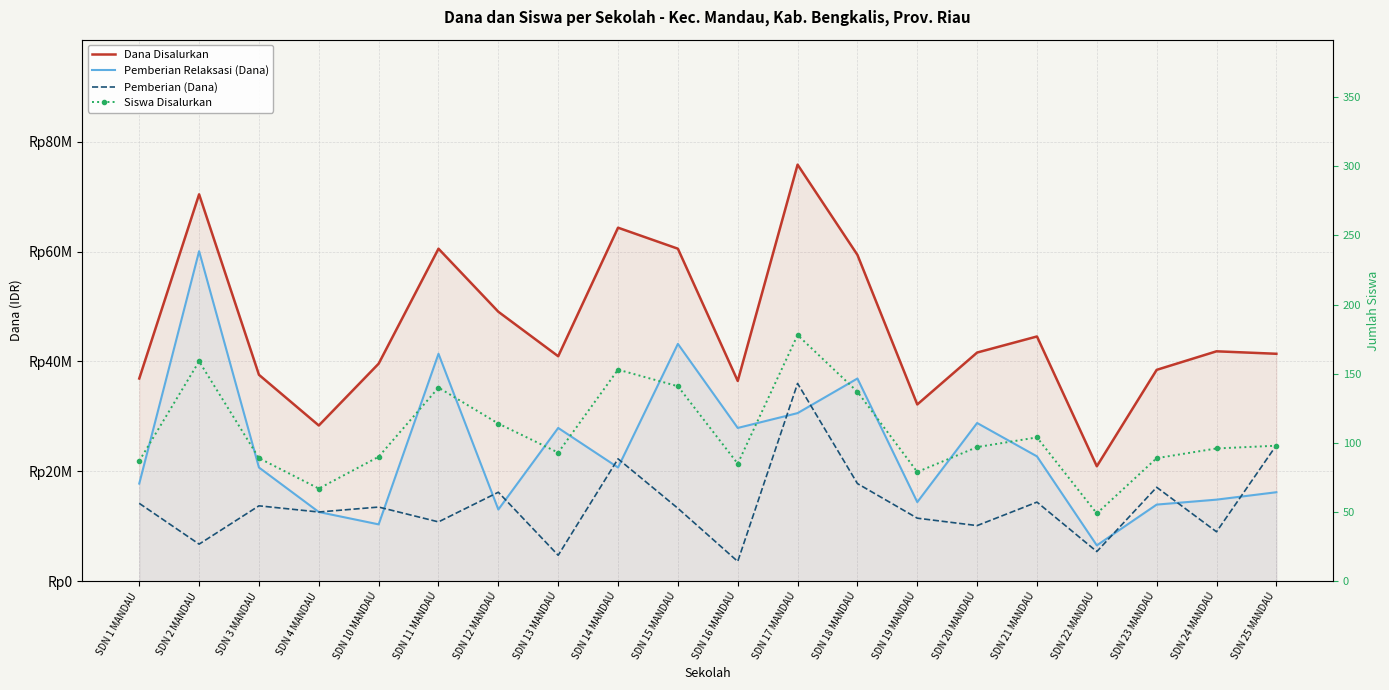

Count the number of categories in the chart.

20